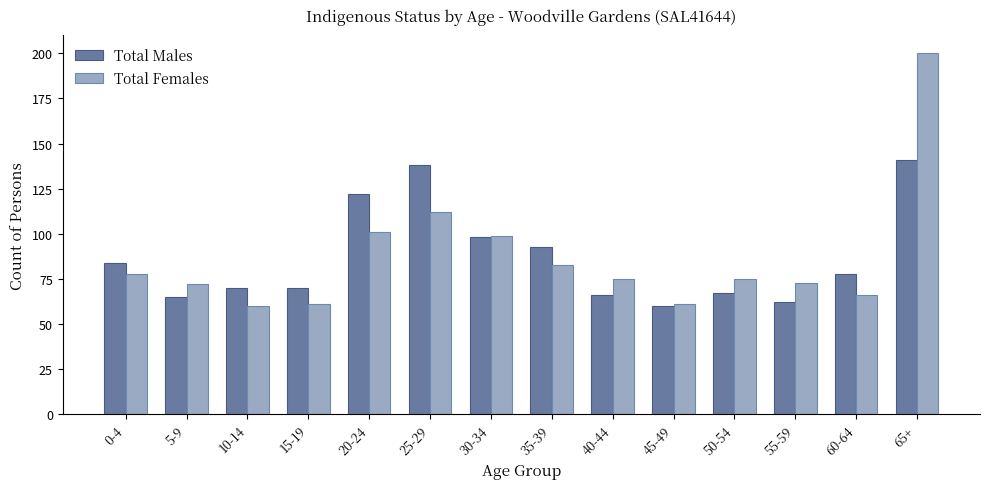

Read the Total Males value at 50-54, to the nearest 5.

65